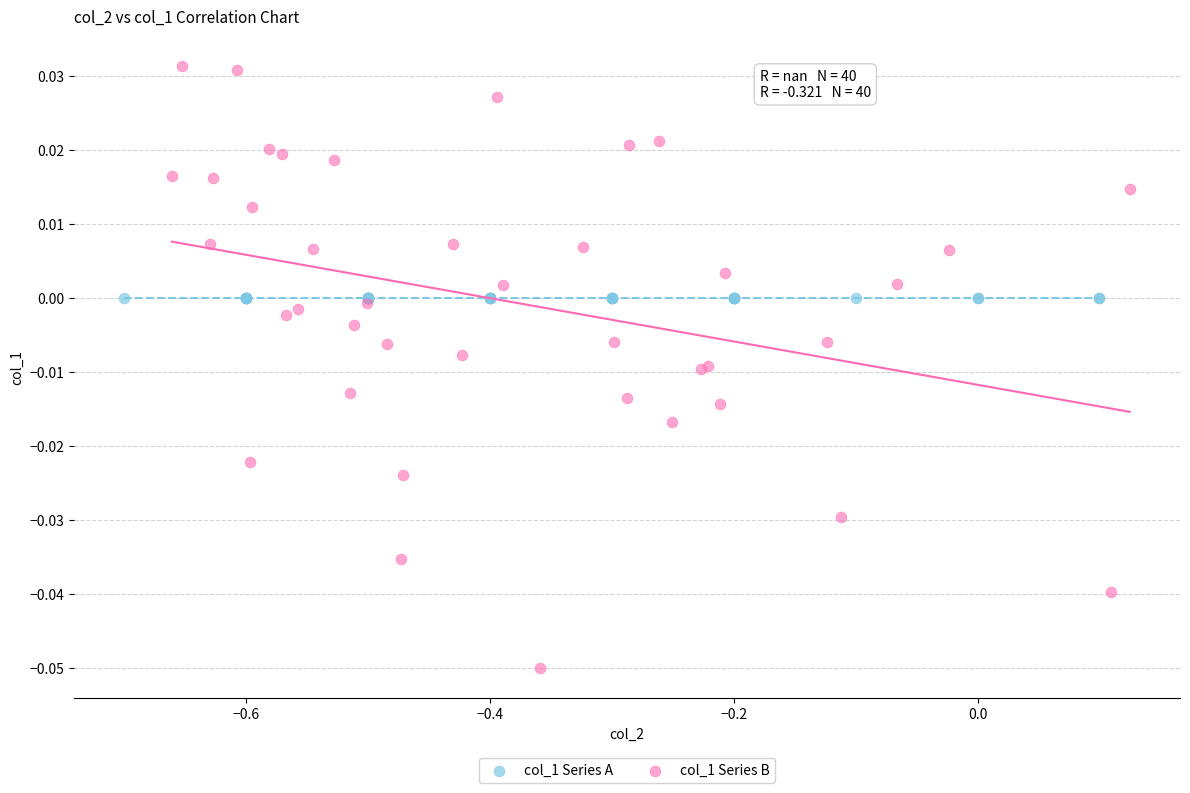

Which series contains the highest Y value?

col_1 Series B